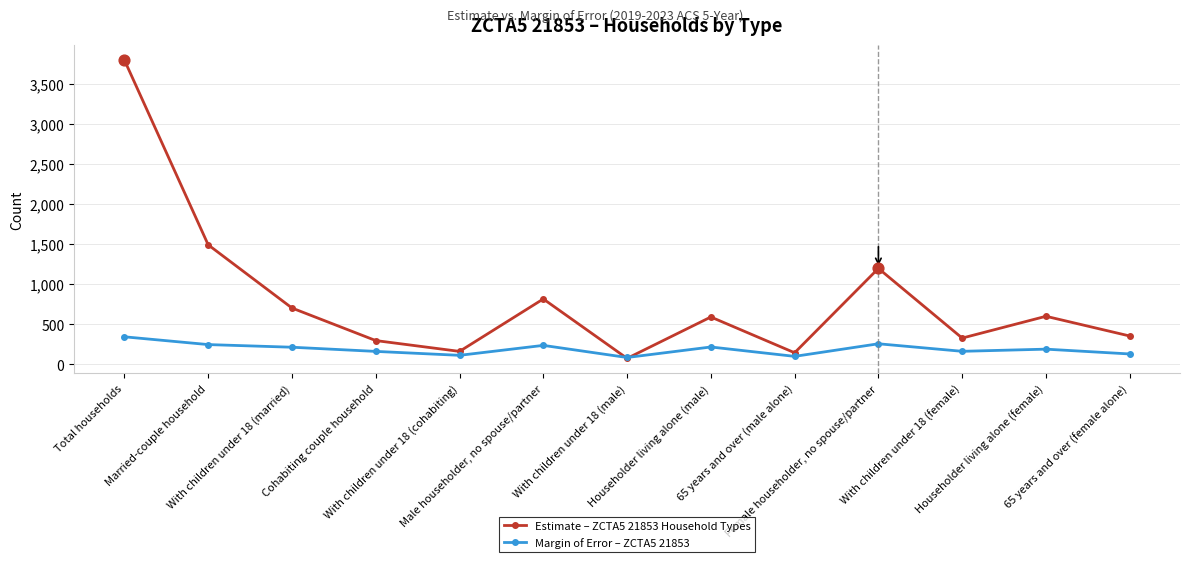

Which series has the largest total across all categories?

Estimate – ZCTA5 21853 Household Types